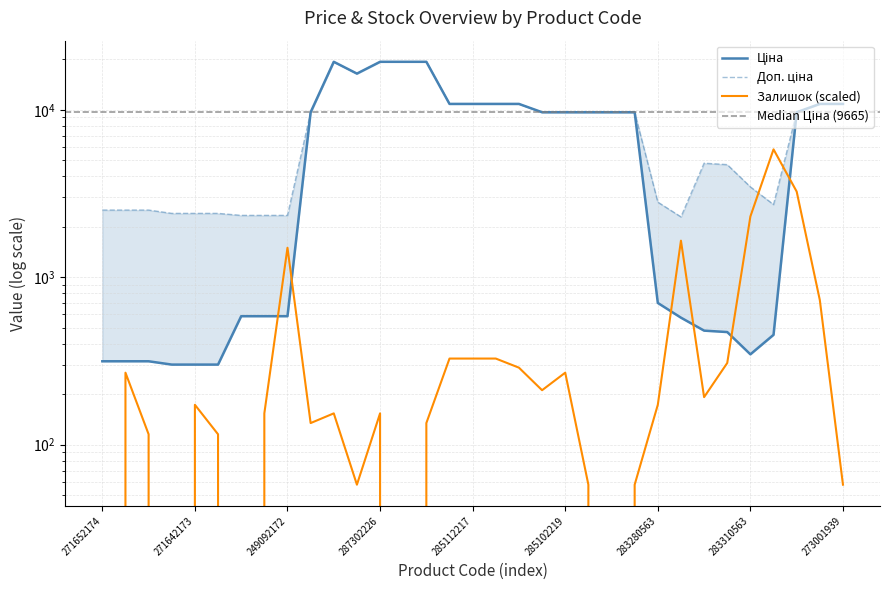

What is the average value of the Ціна series?

7064.8